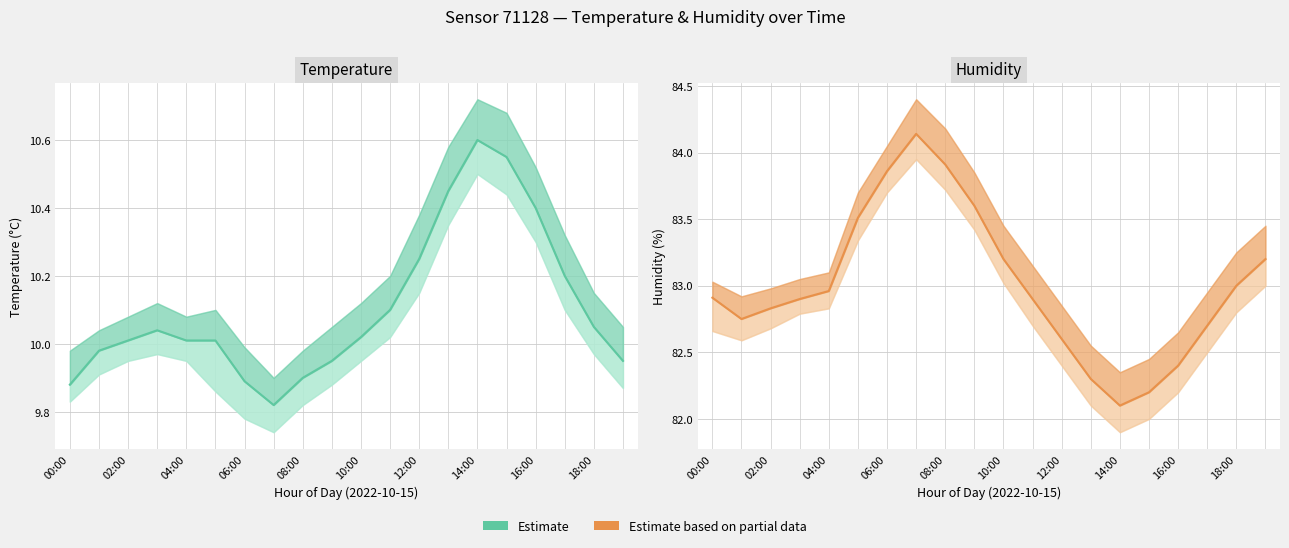

Which series changed the most between 00:00 and 01:00?

humidity